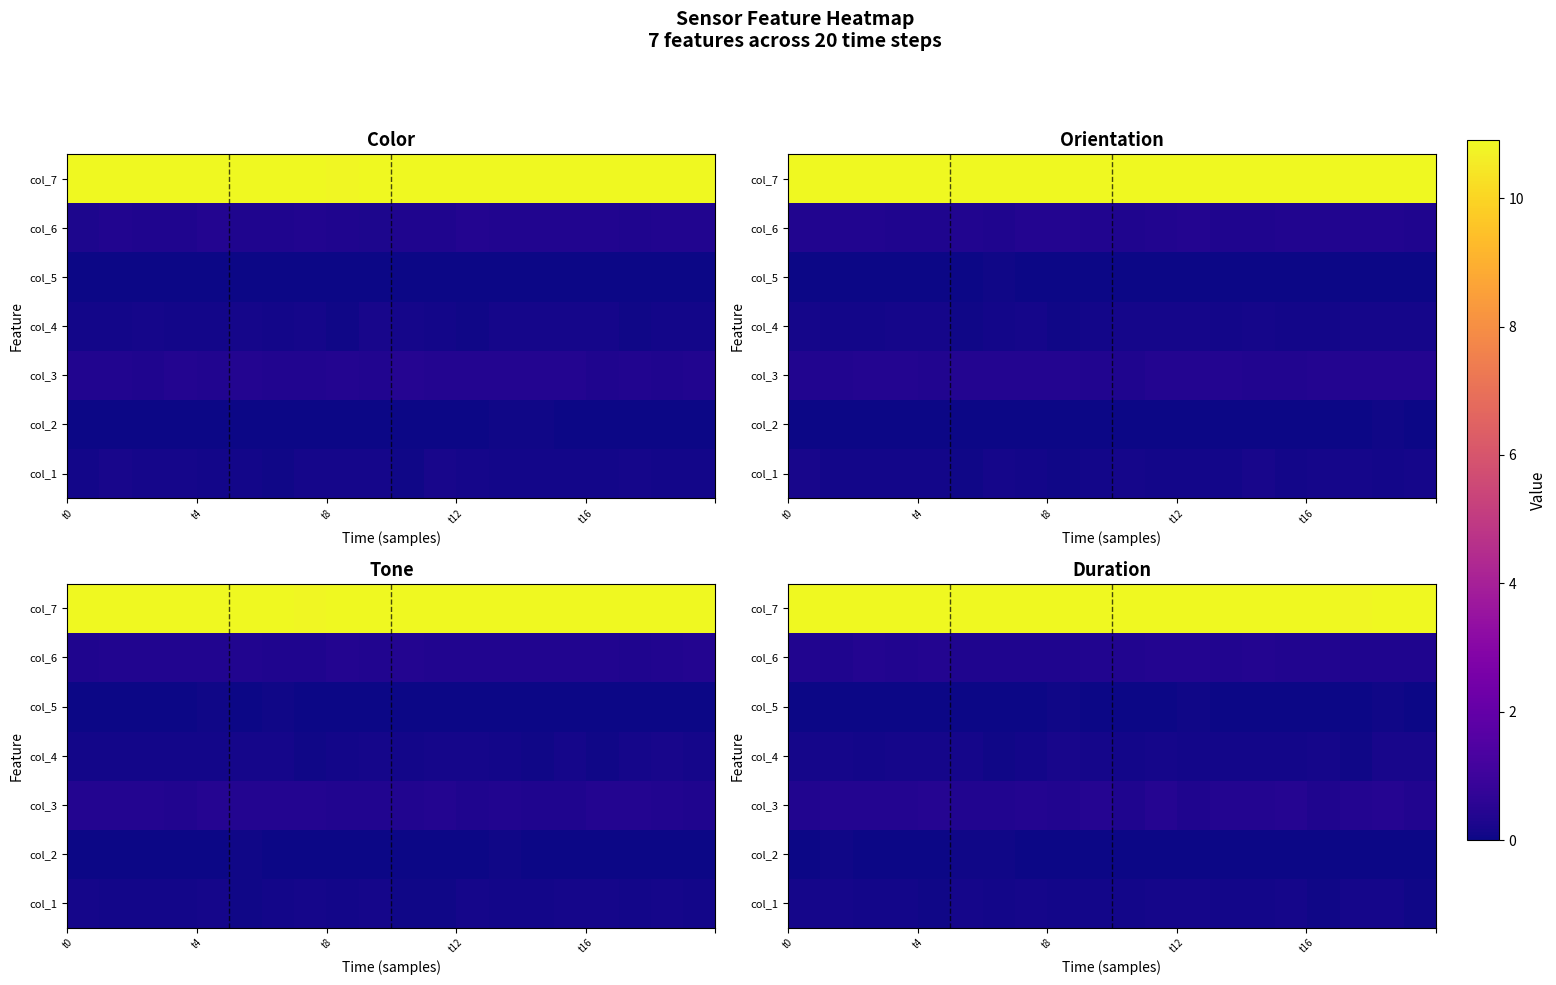

What is the difference between the maximum and second lowest values in the col_2 series?

0.1